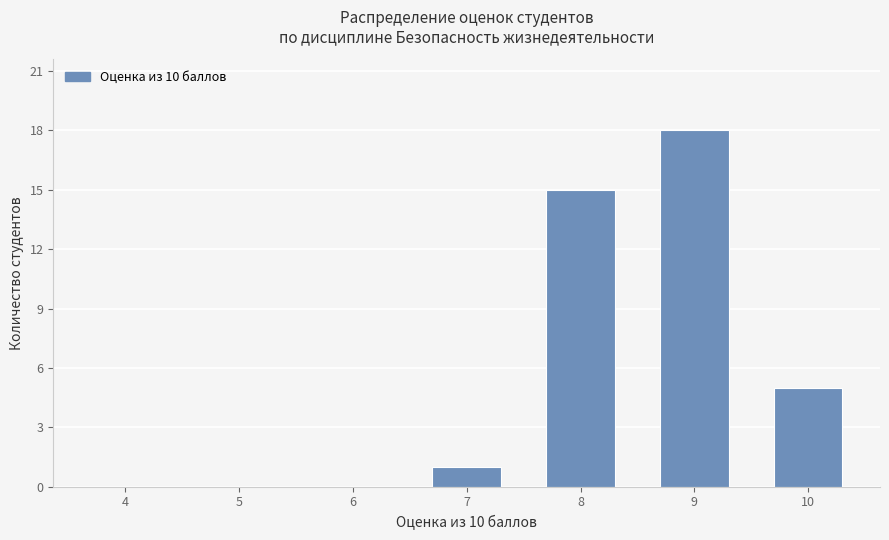

What is the sum of the values at 9 and 7?

19